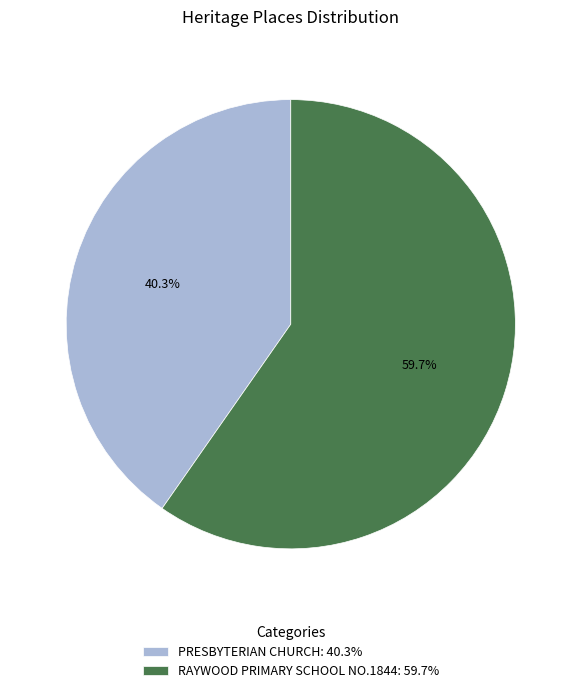

What is the largest slice in the pie chart?

RAYWOOD PRIMARY SCHOOL NO.1844